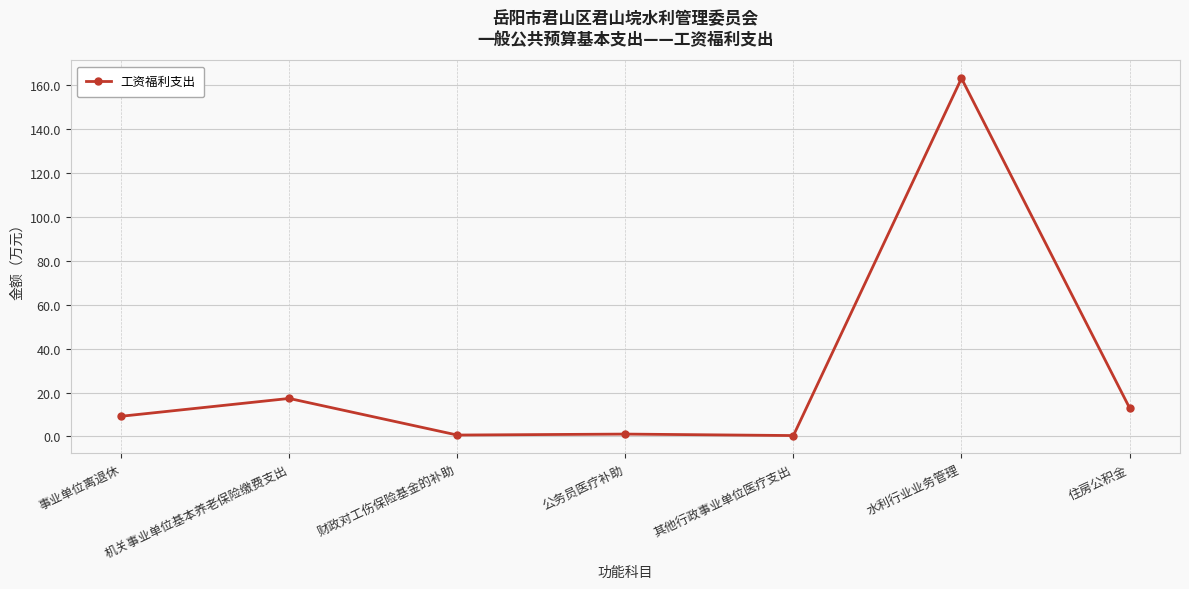

Is this an area chart (filled region under the line)?

No